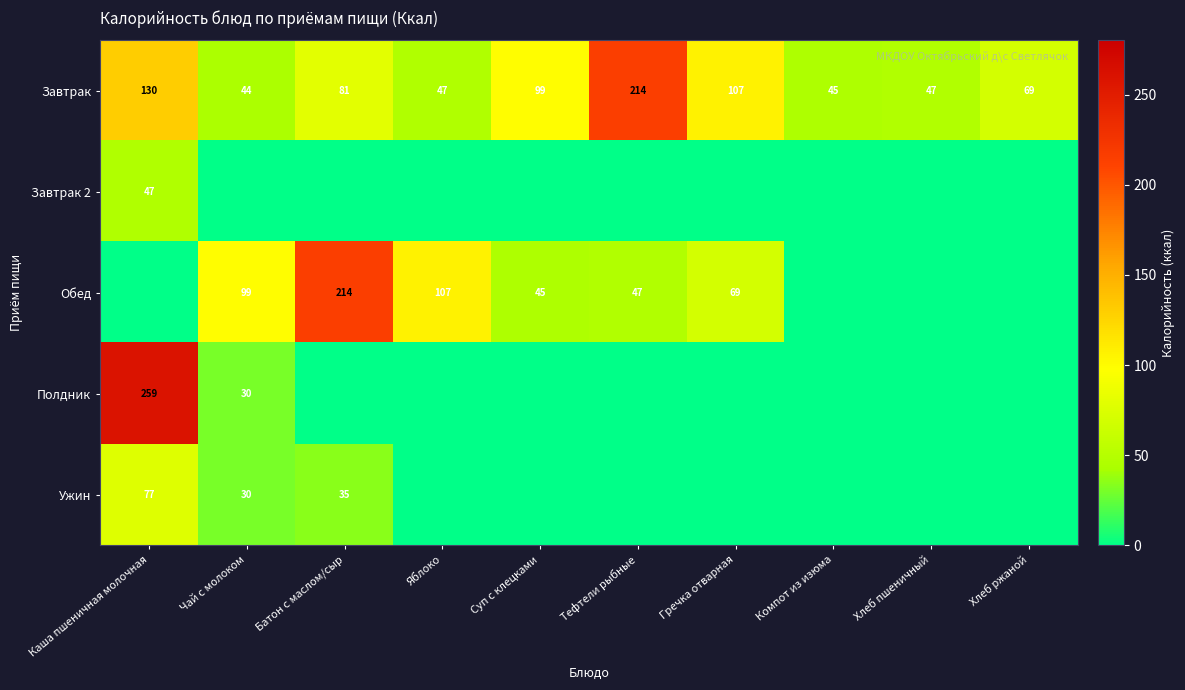

What is the maximum value for Завтрак?

214